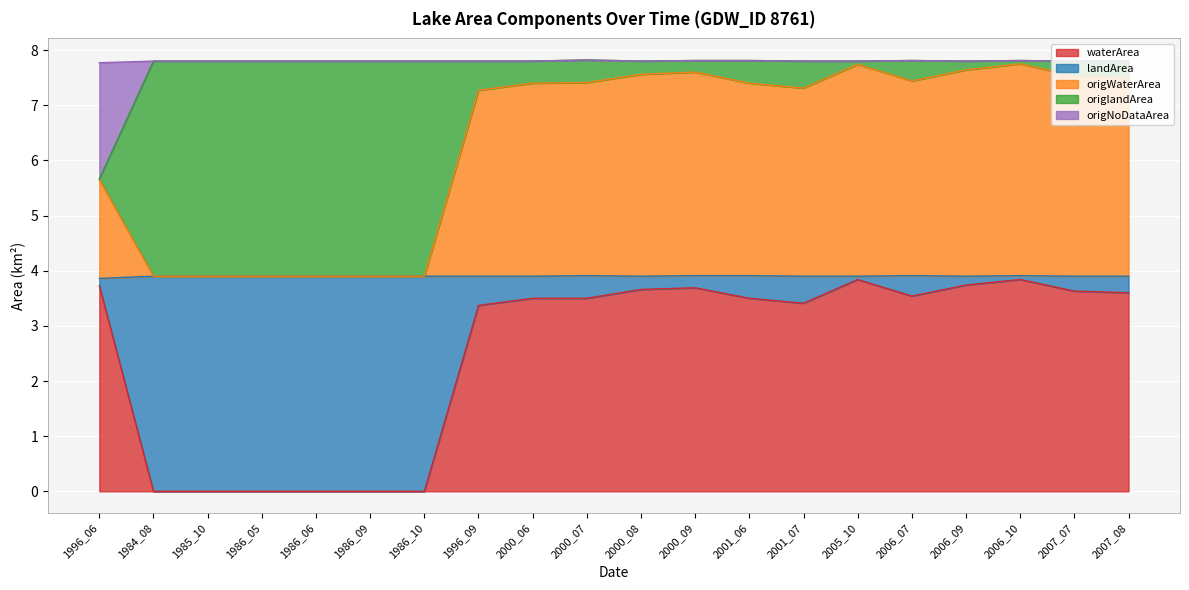

What are all the series names shown in the legend?

waterArea, landArea, origWaterArea, origlandArea, origNoDataArea